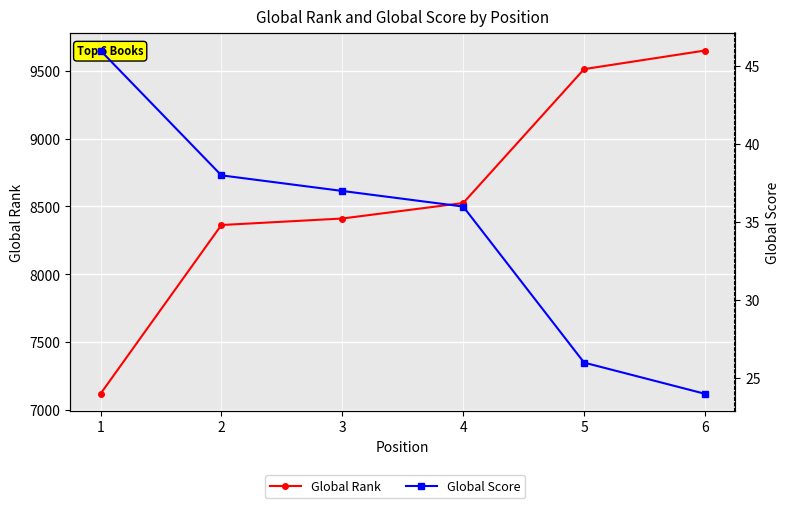

How many data points in Global Rank are above 8525?

2